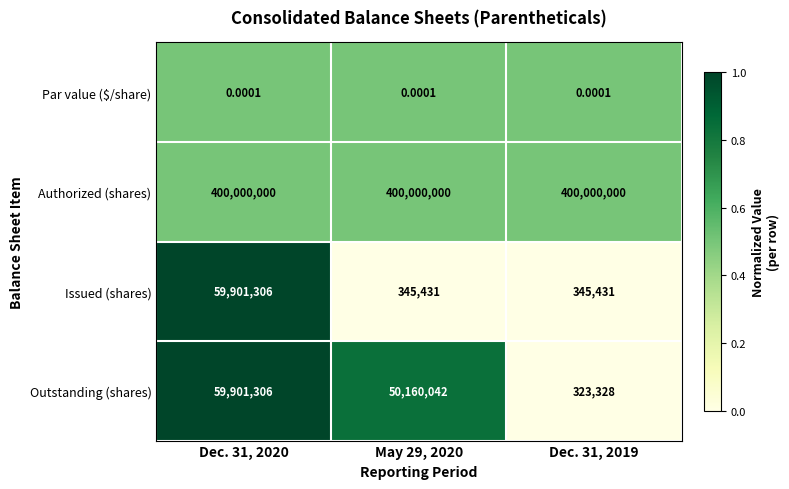

At May 29, 2020, list the series in order from smallest to largest.

Par value ($/share), Issued (shares), Outstanding (shares), Authorized (shares)